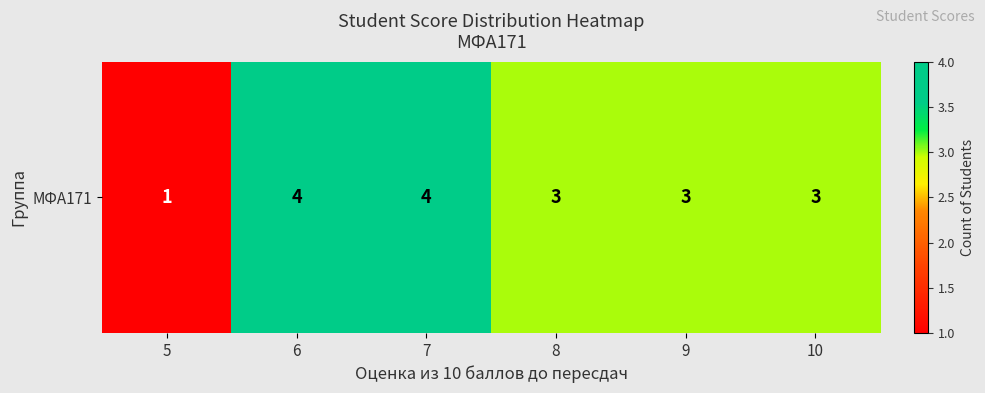

The chart shows a value of 1 at 6. True or false?

False